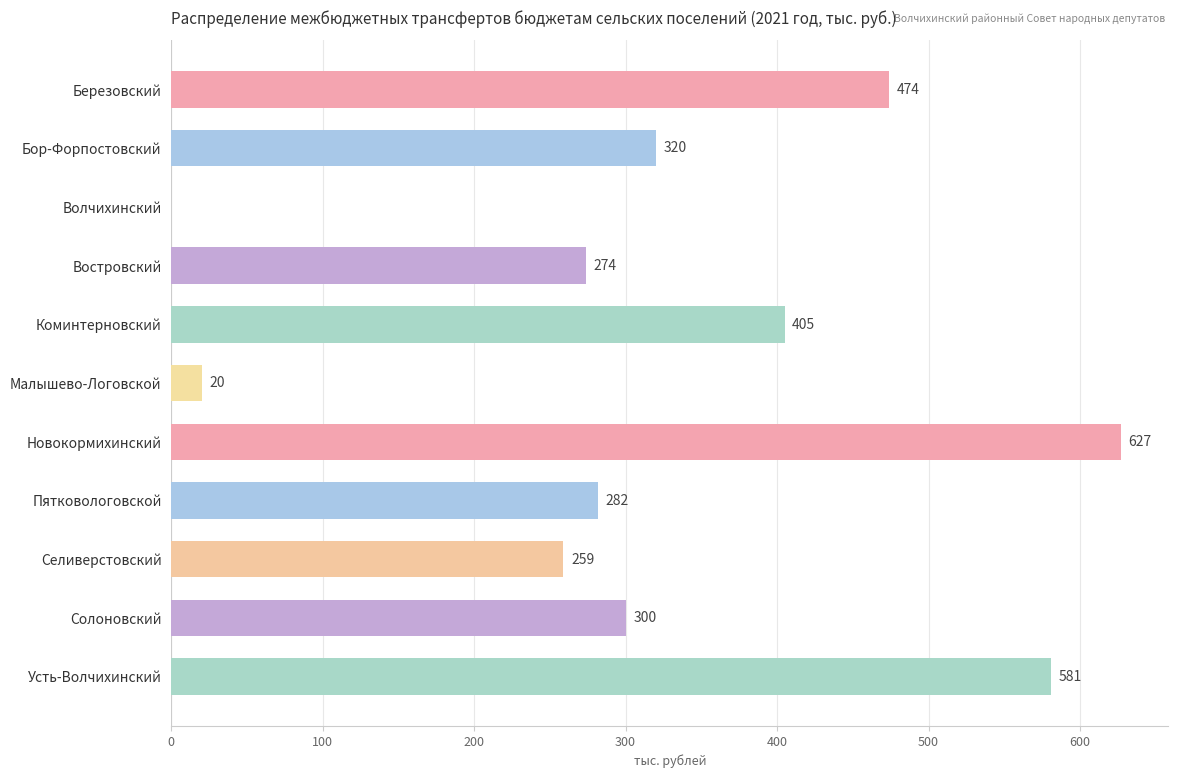

What is the change in value from Березовский to Усть-Волчихинский?

+107